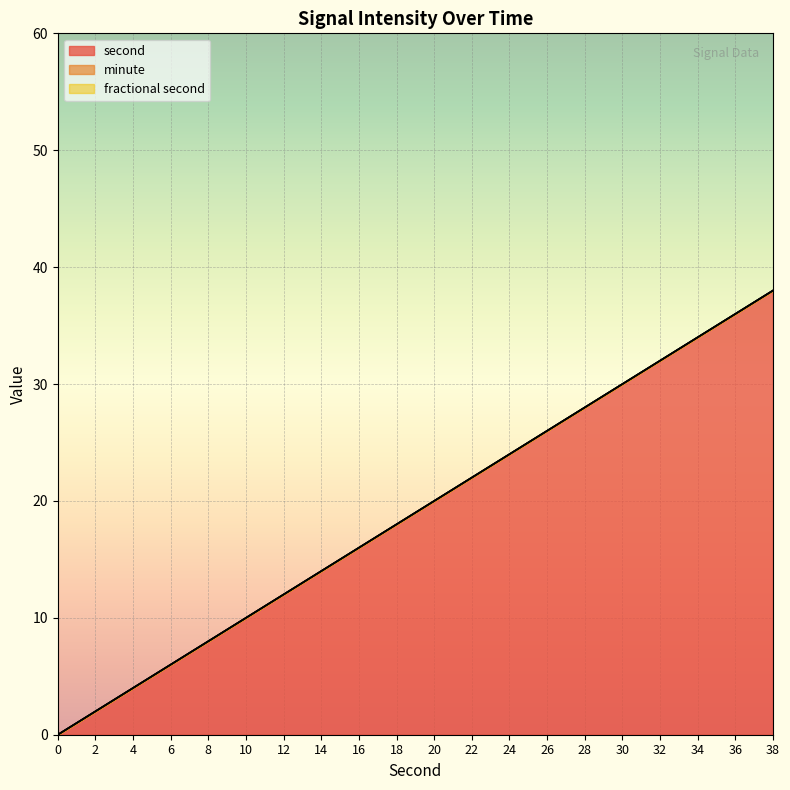

The minute series shows 0 at 38. True or false?

True